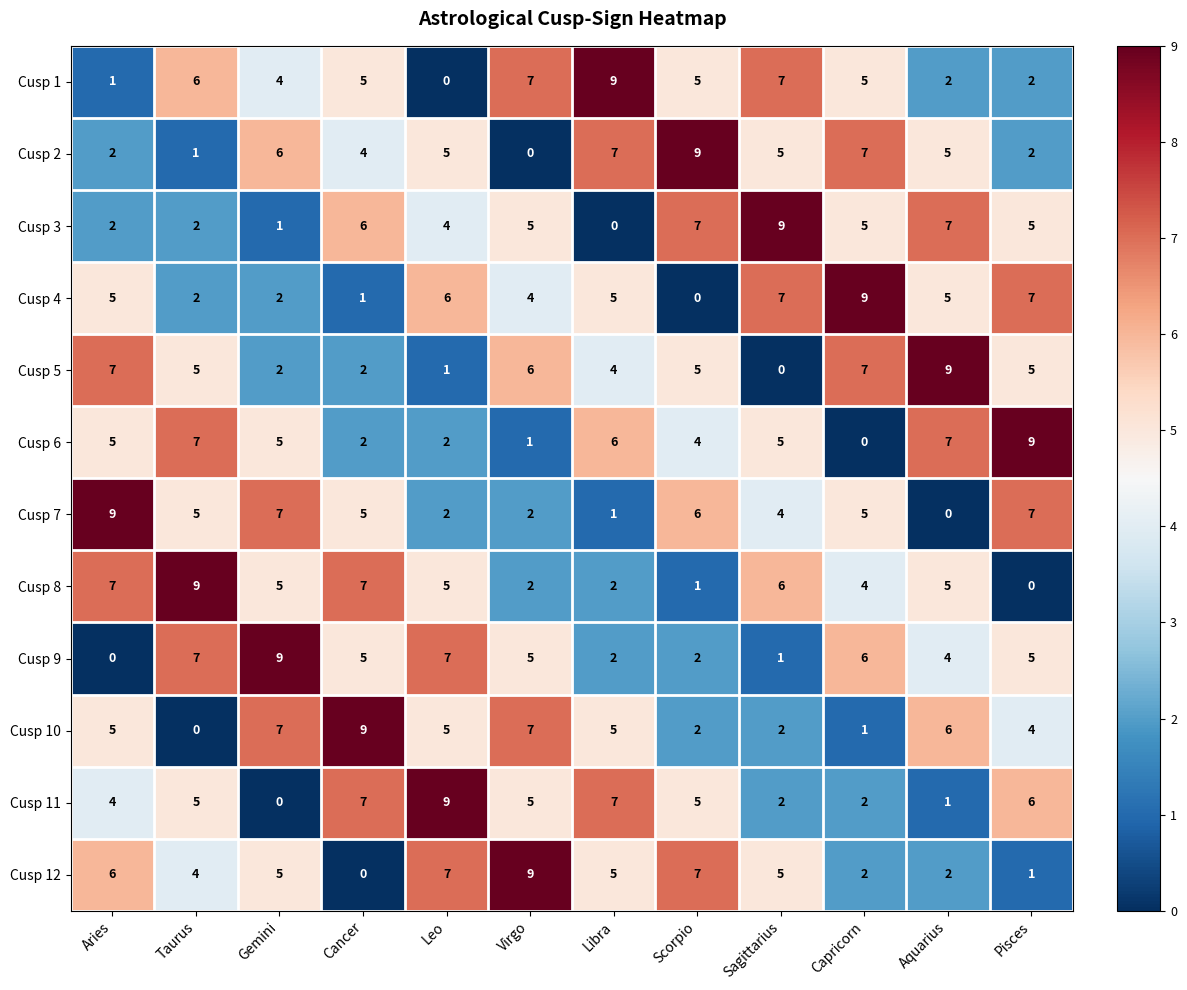

What is the difference between the maximum and minimum values in the Cusp 7 series?

9